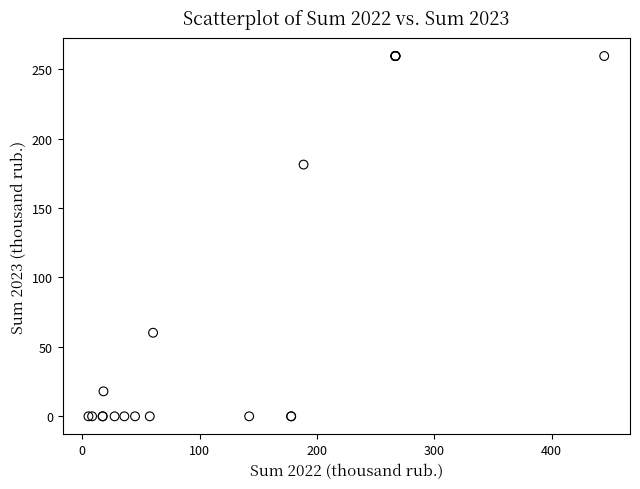

What Y value in the scatter plot is closest to 129?

181.3